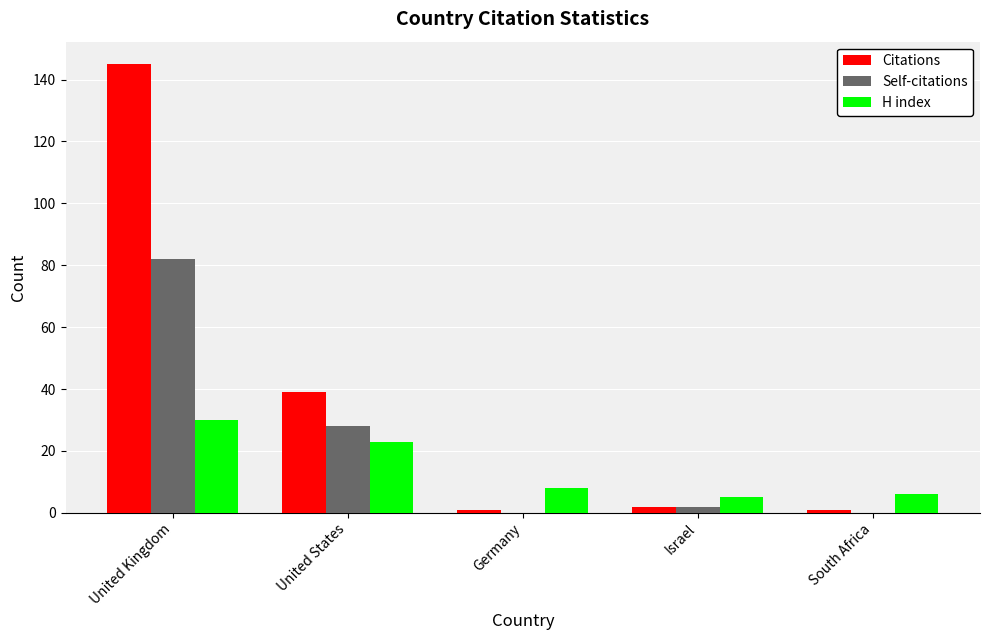

What is the total value across all series at South Africa?

7